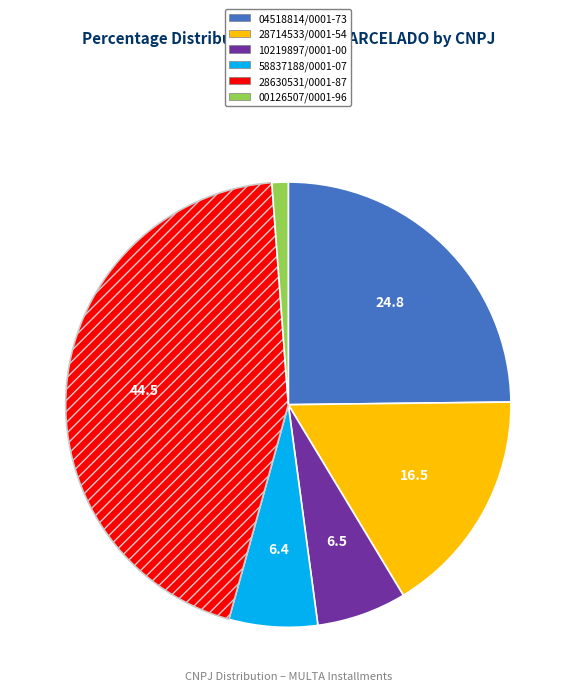

Count the number of slices in the pie.

6